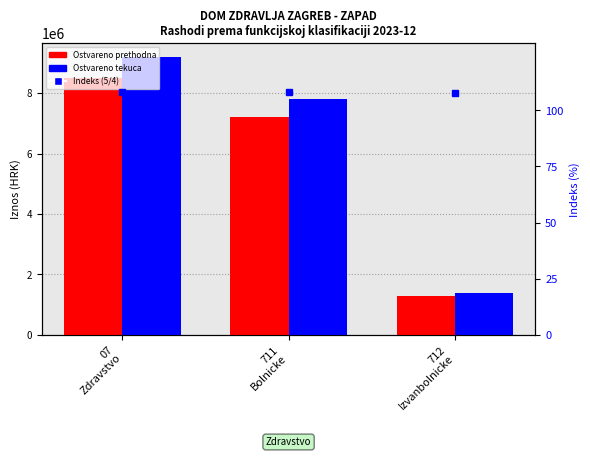

Which label corresponds to the largest value in the chart?

07
Zdravstvo